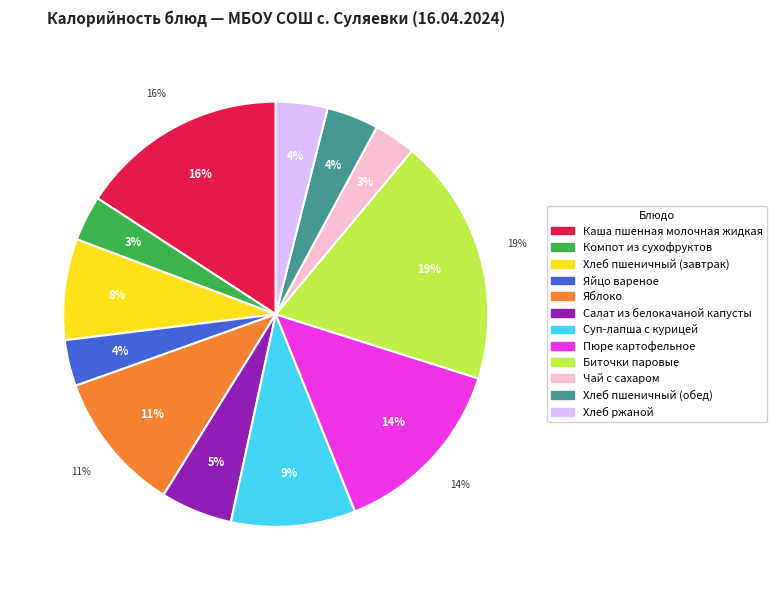

What is the change in value from Салат из белокачаной капусты to Хлеб ржаной?

-27.5